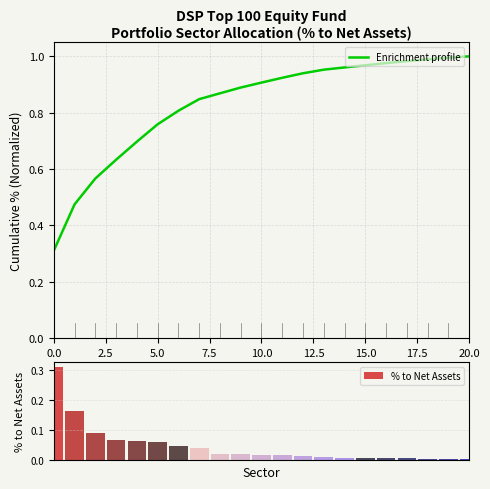

What are all the series names shown in the legend?

Enrichment profile, % to Net Assets